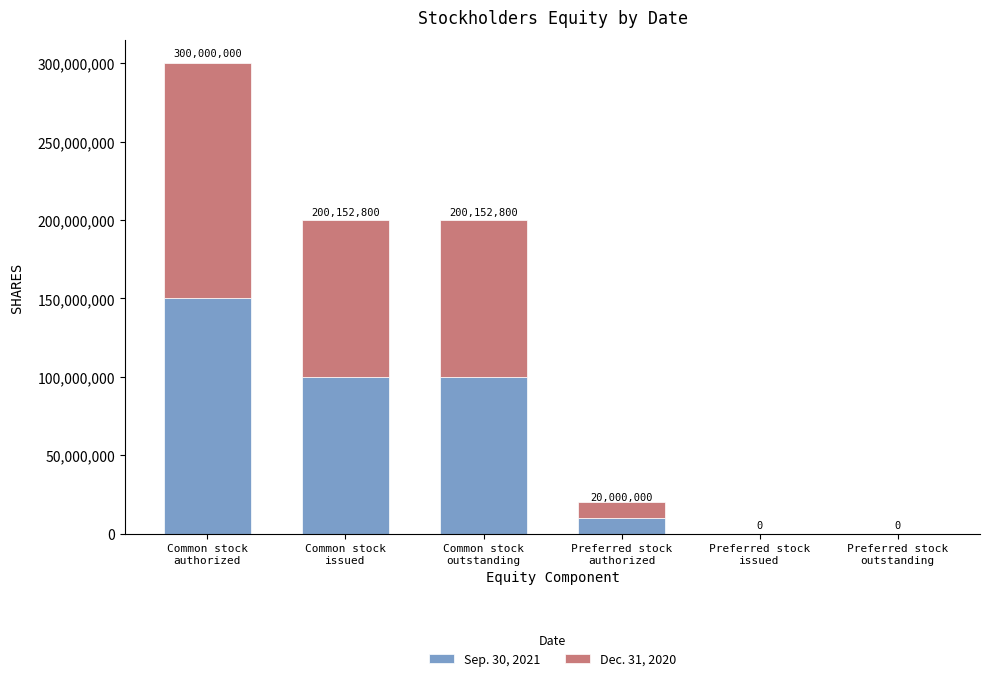

Are the bars grouped side by side (vs. stacked)?

No